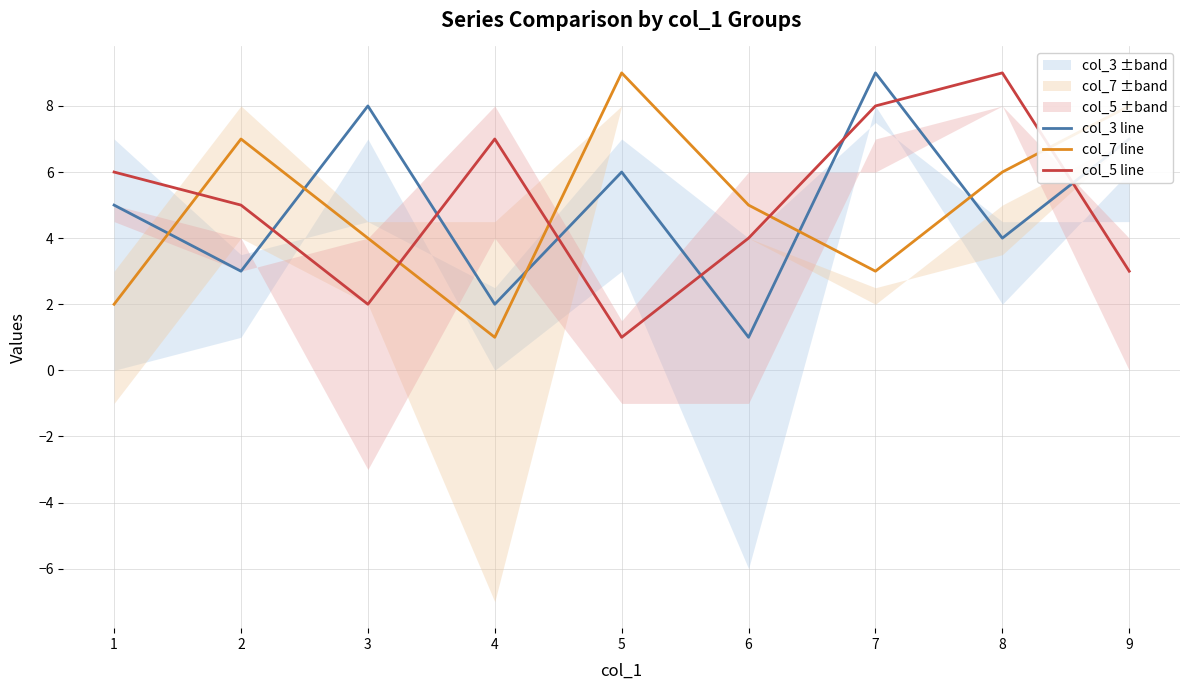

Rank the categories by col_3 line value from highest to lowest.

7, 3, 9, 5, 1, 8, 2, 4, 6